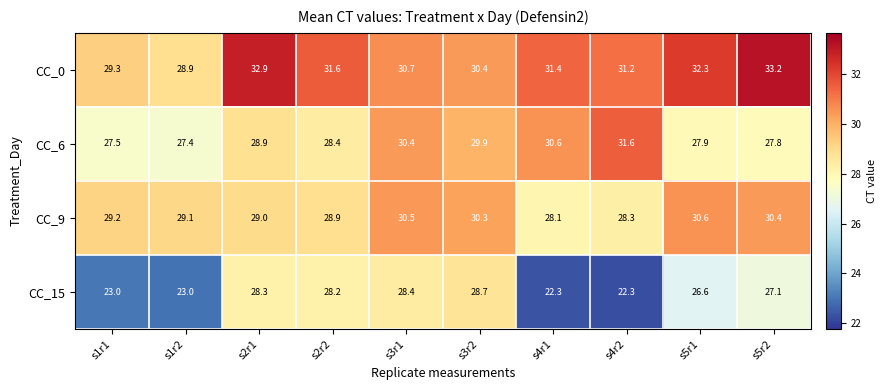

What is the approximate value of CC_9 at s3r1?

30.5